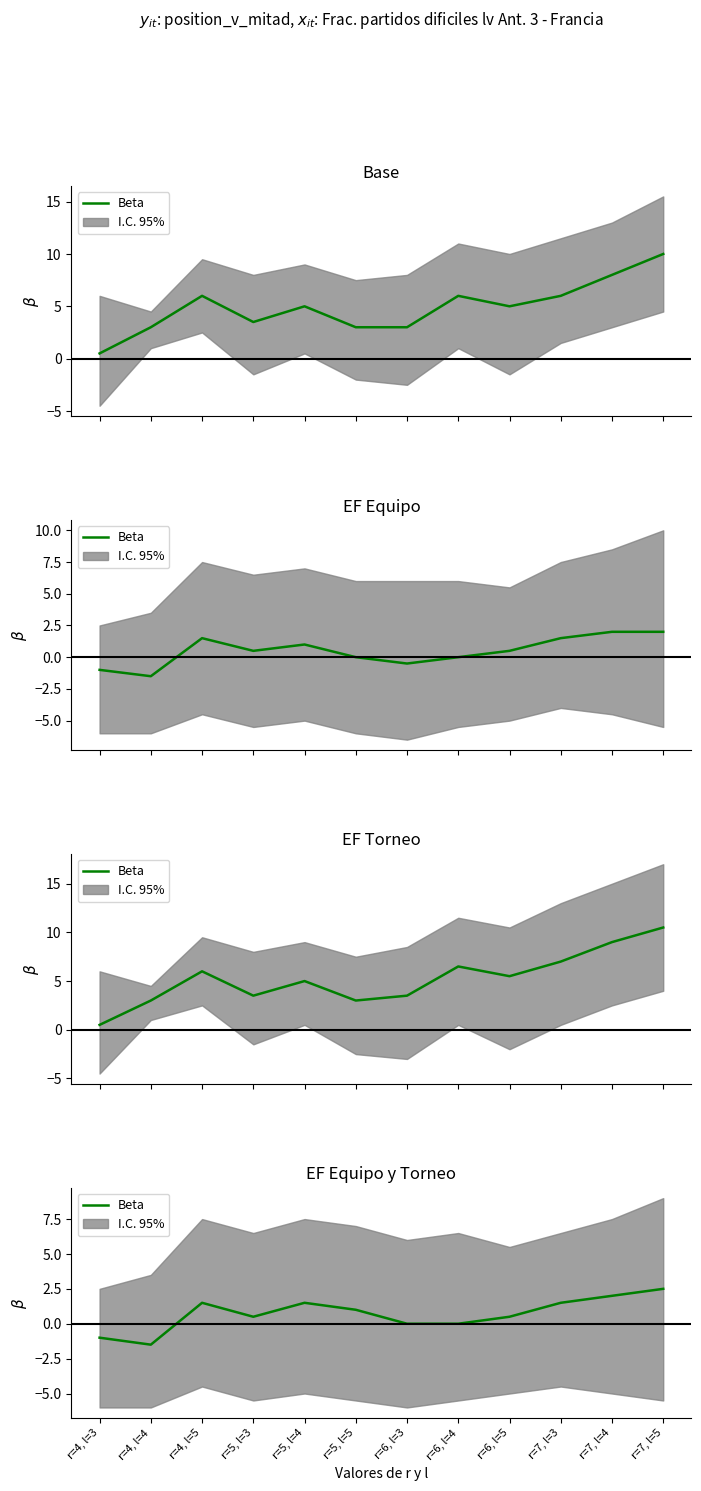

What is the label of the 2nd point from the right?

r=7, l=4